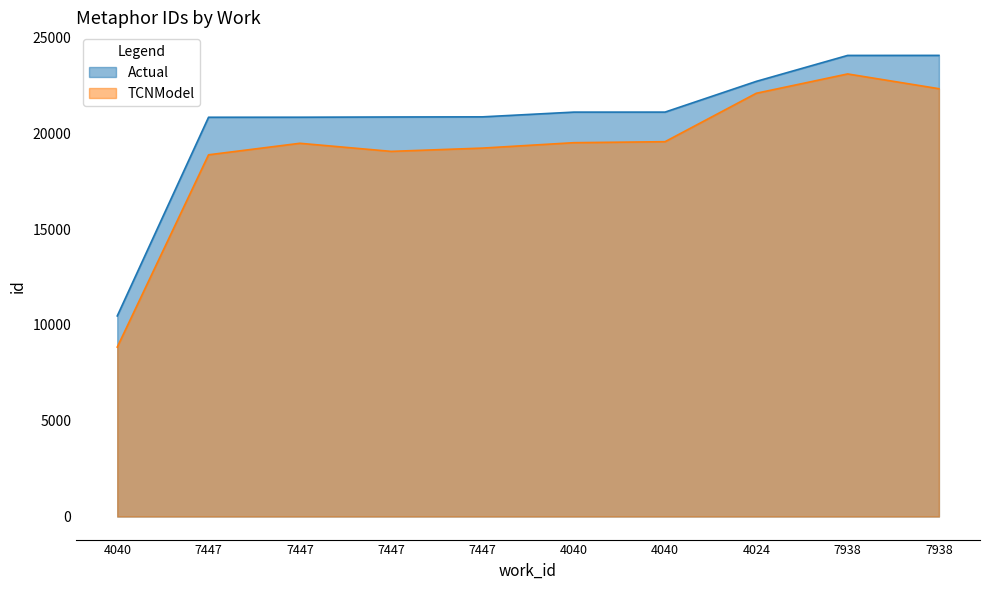

Which label corresponds to the largest value in the chart?

7938